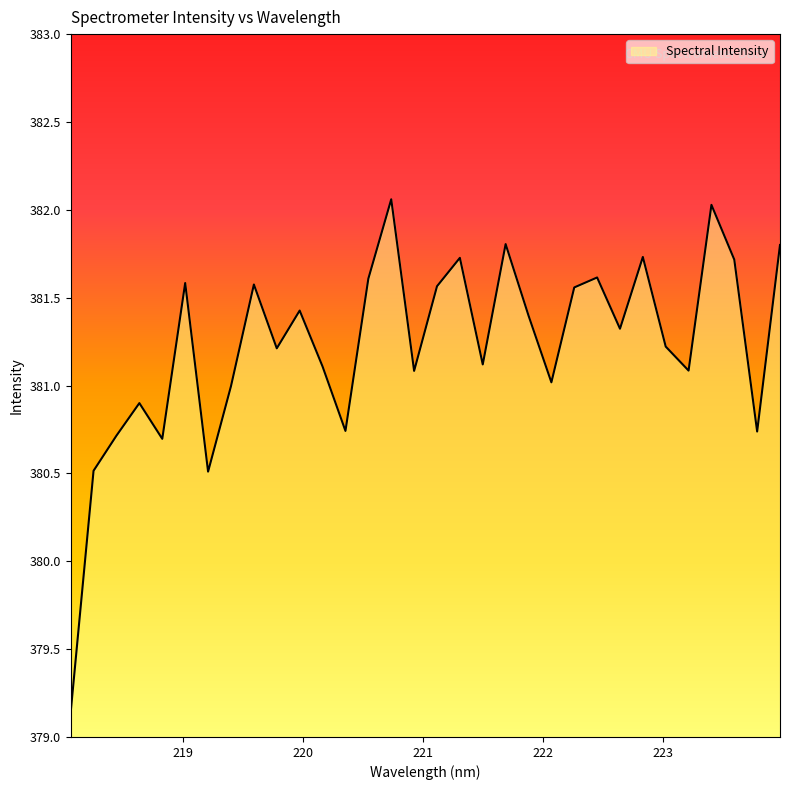

What is the smallest value displayed?

379.1